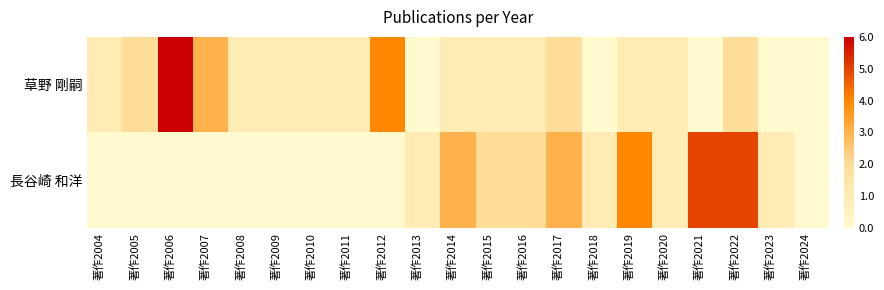

List the series in order of their overall mean, lowest first.

長谷崎 和洋, 草野 剛嗣